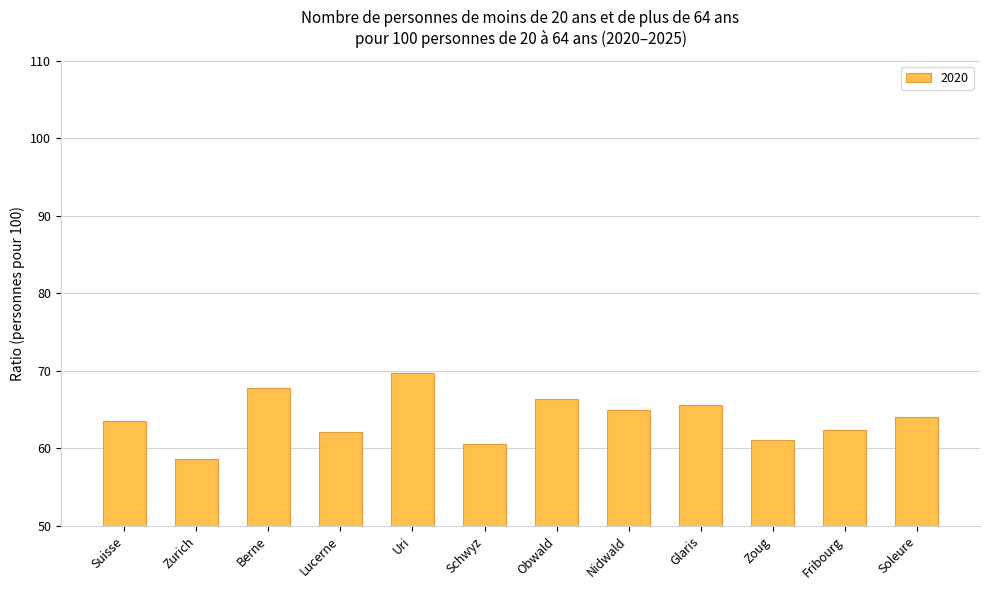

What is the average value?

63.9